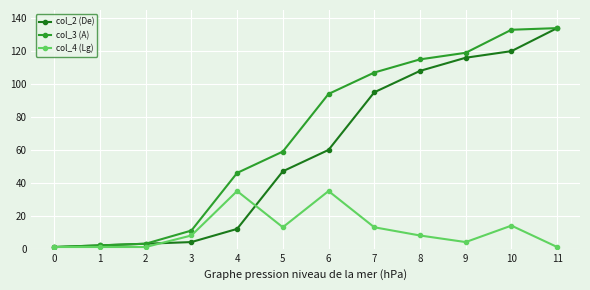

List the series in order of their overall mean, lowest first.

col_4 (Lg), col_2 (De), col_3 (A)